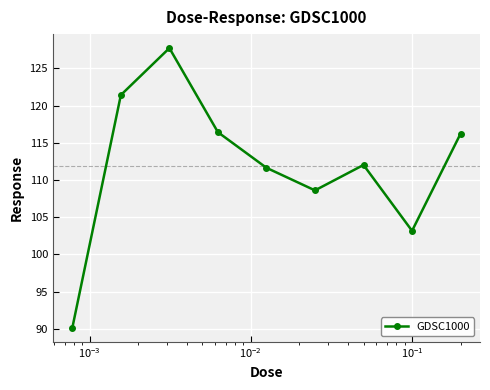

What is the difference between the maximum and minimum values?

37.6